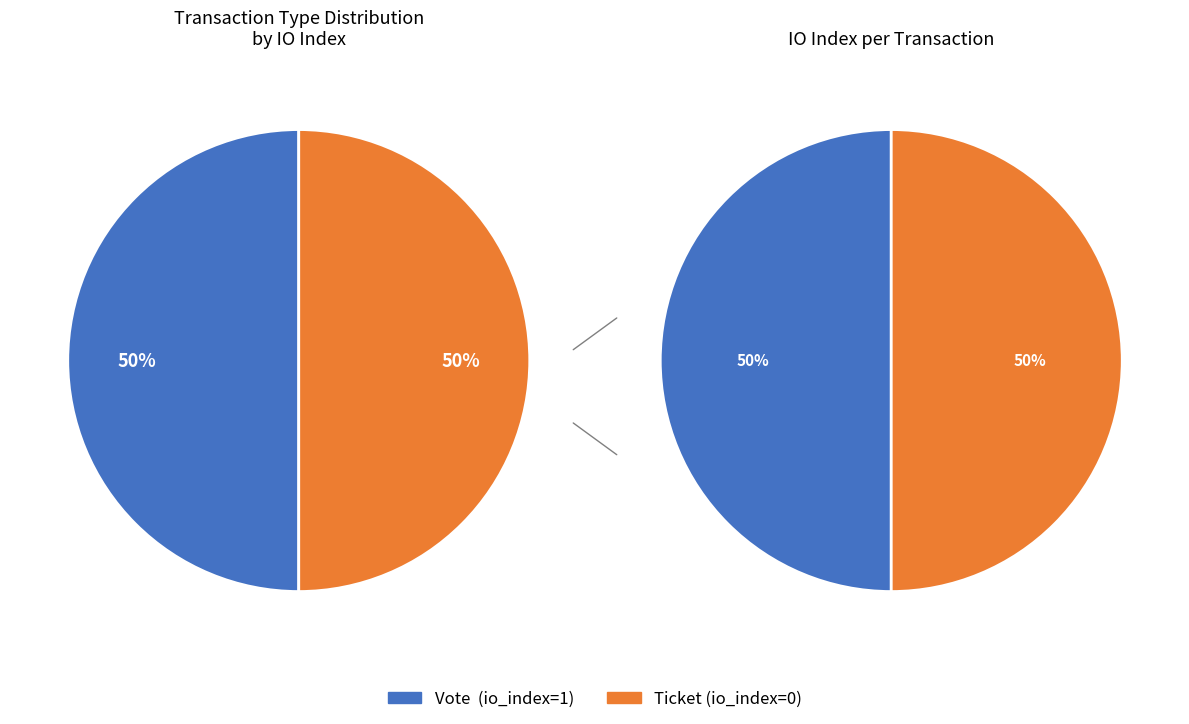

Combined, what portion of the pie is Vote and Ticket?

100.0%